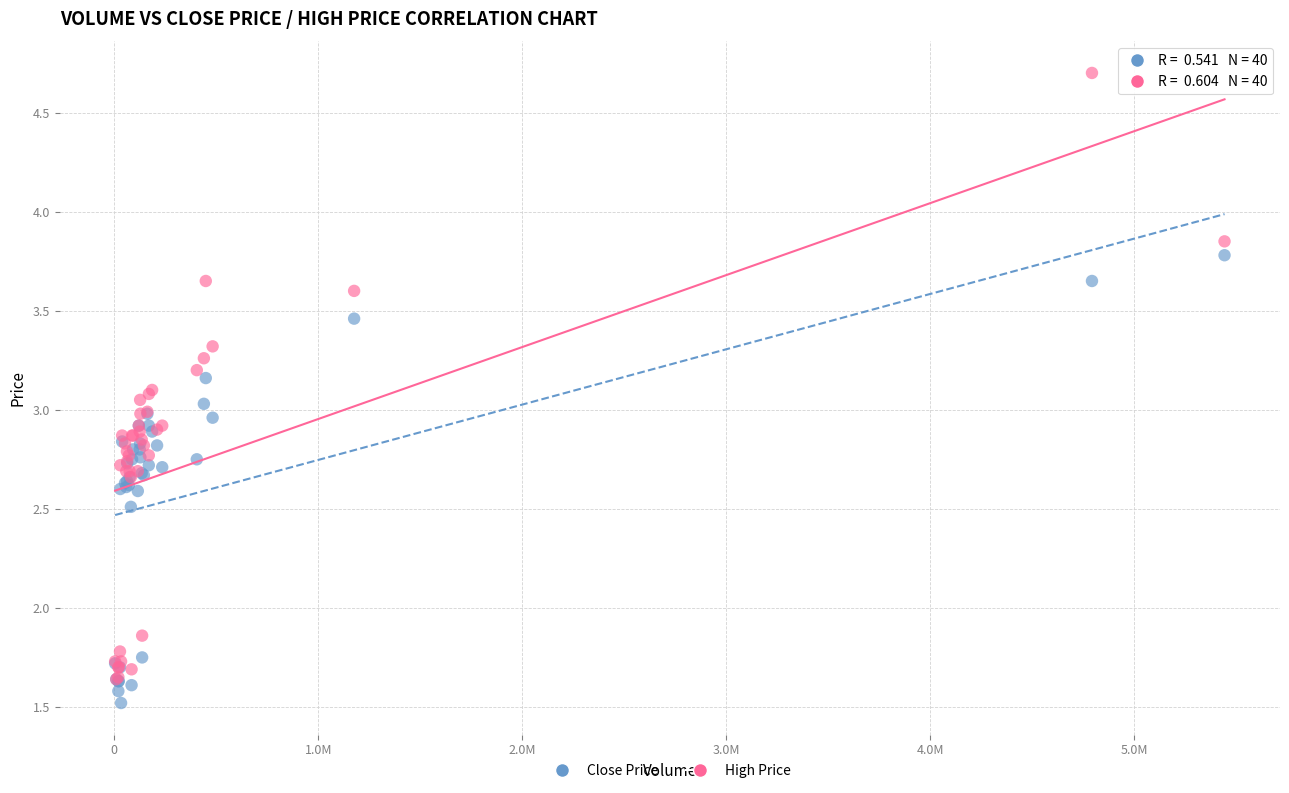

Which series reaches the minimum Y coordinate?

Close Price